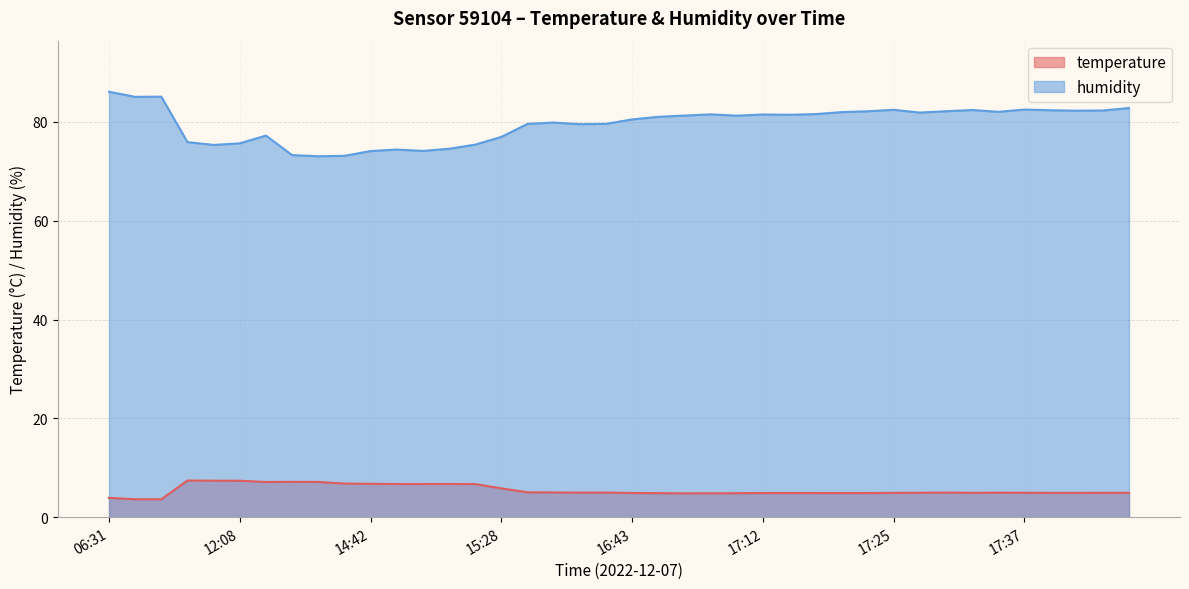

What is the sum of the humidity values at 17:42 and 17:22?

164.4